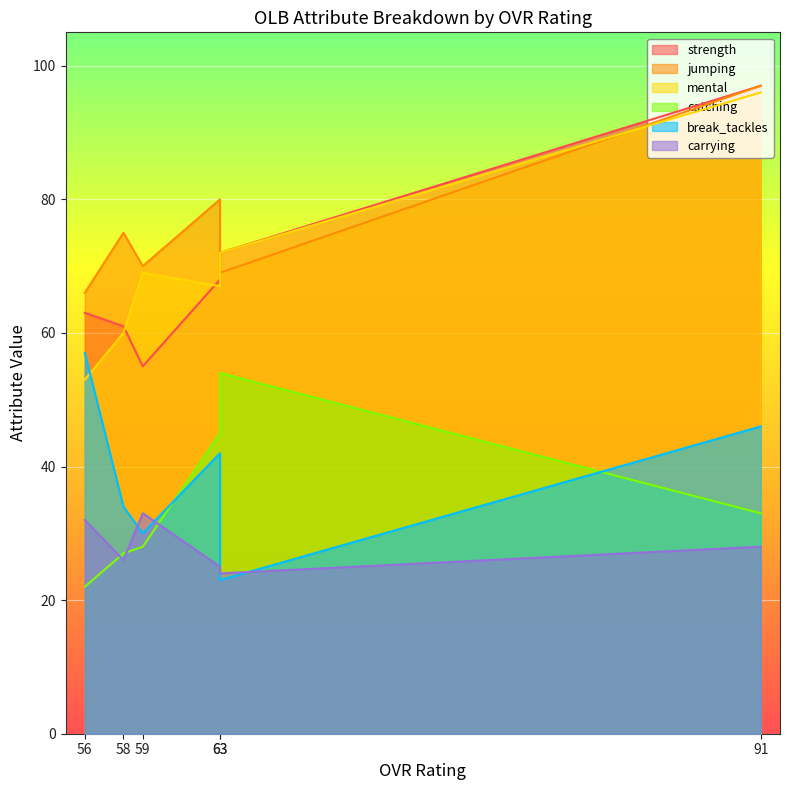

Which series has the largest total across all categories?

jumping